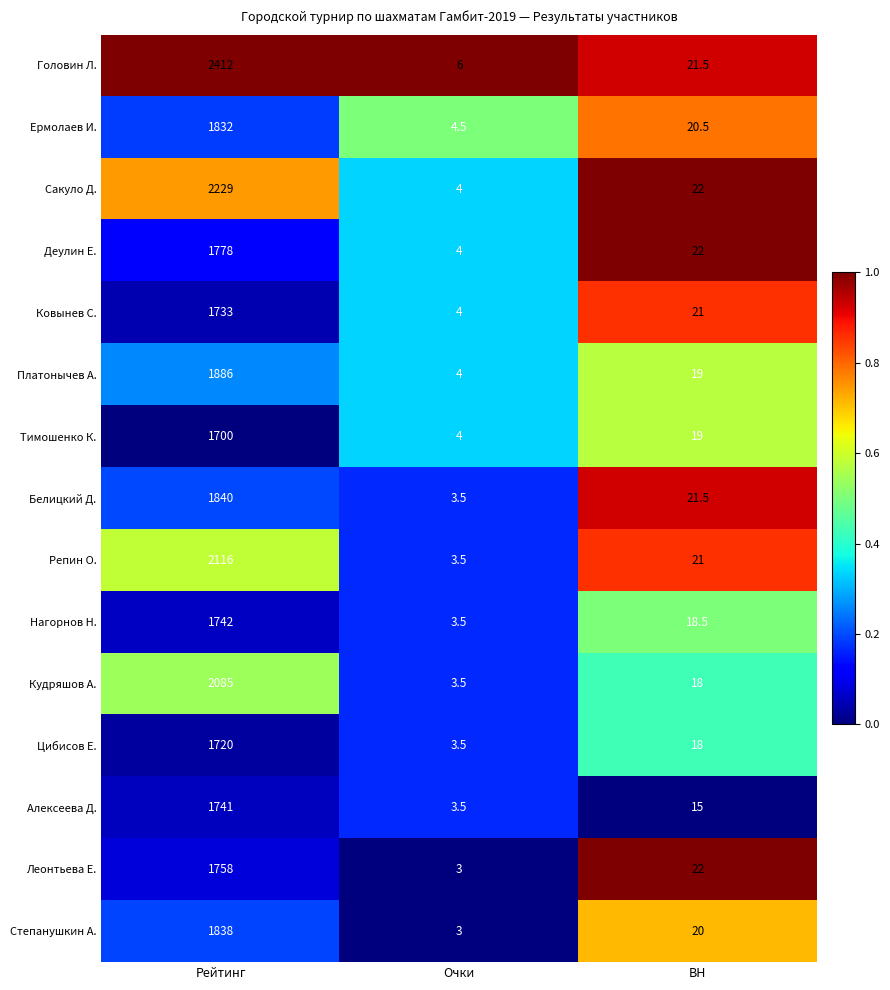

Rank the categories by Головин Л. value from lowest to highest.

Очки, BH, Рейтинг